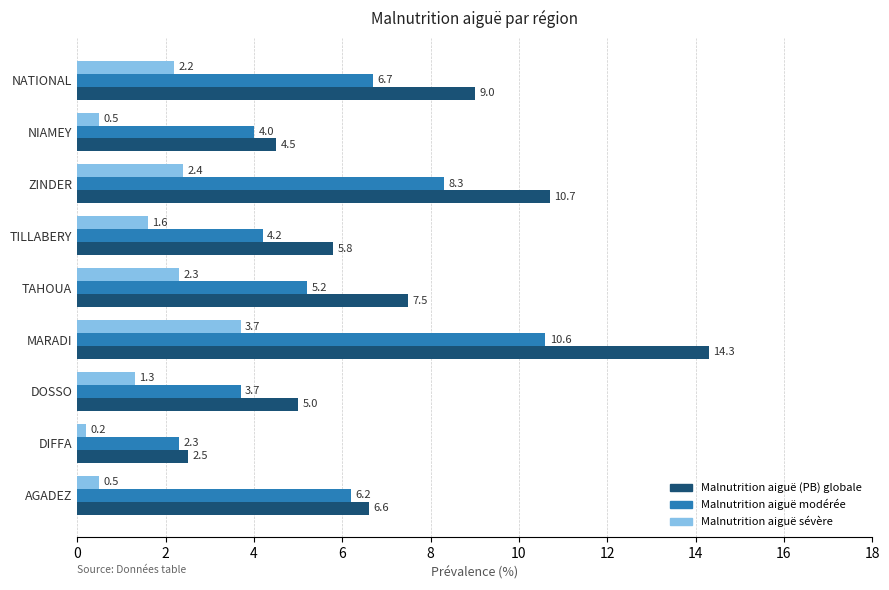

The Malnutrition aiguë modérée series shows 11.0 at ZINDER. True or false?

False